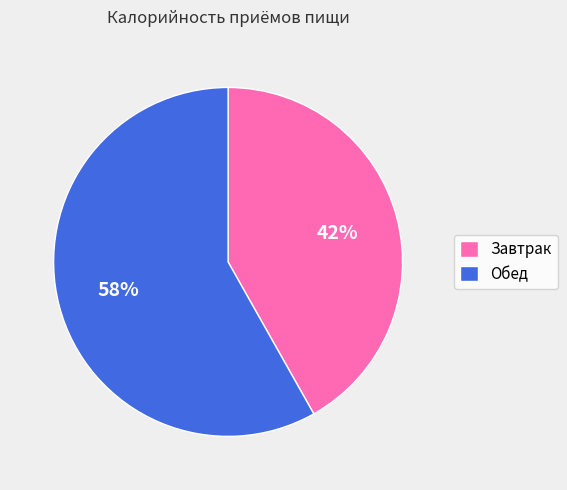

True or false: Обед accounts for 58% of the total.

True